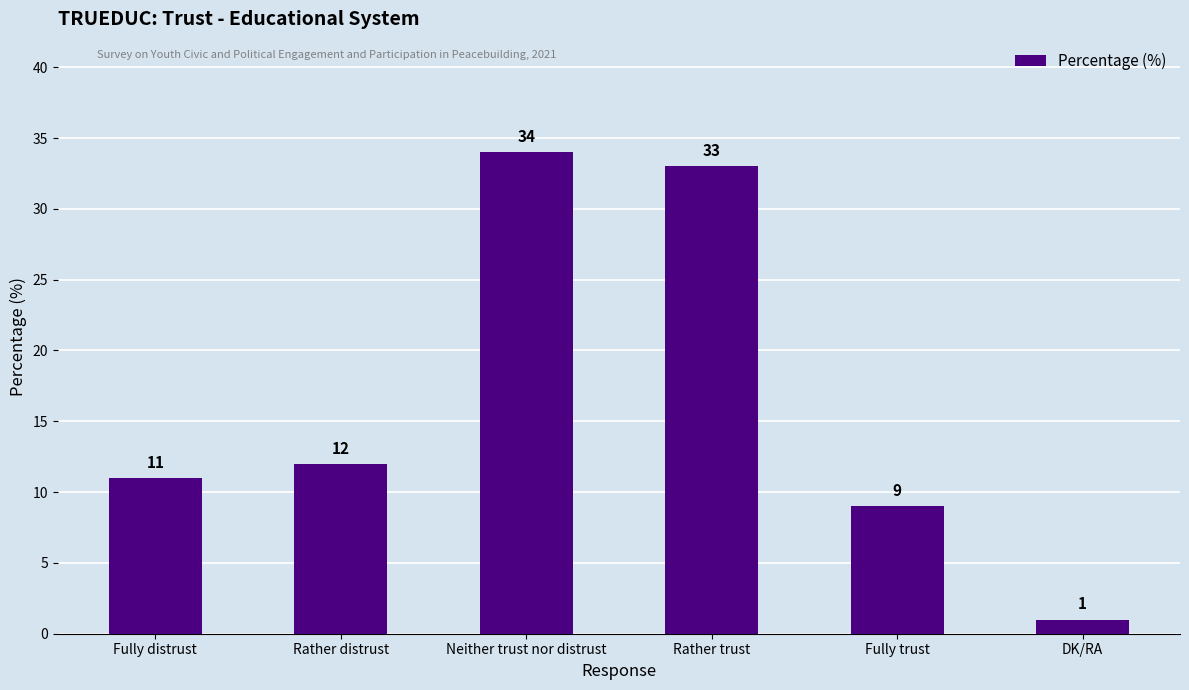

Which category has the highest value across all series?

Neither trust nor distrust